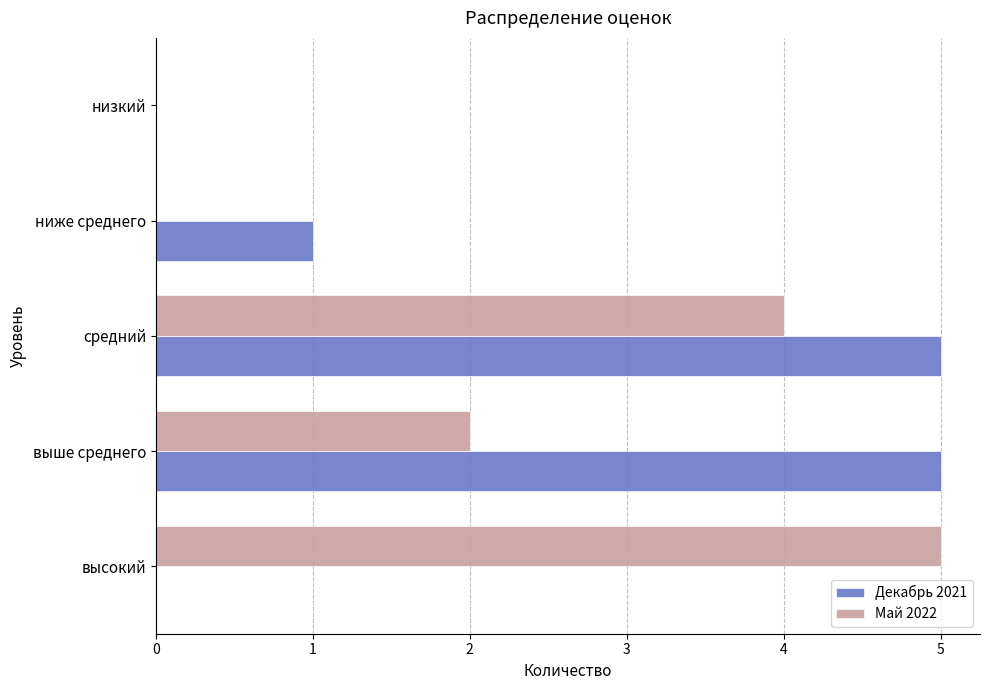

Between ниже среднего and низкий, which series saw the biggest shift?

Декабрь 2021